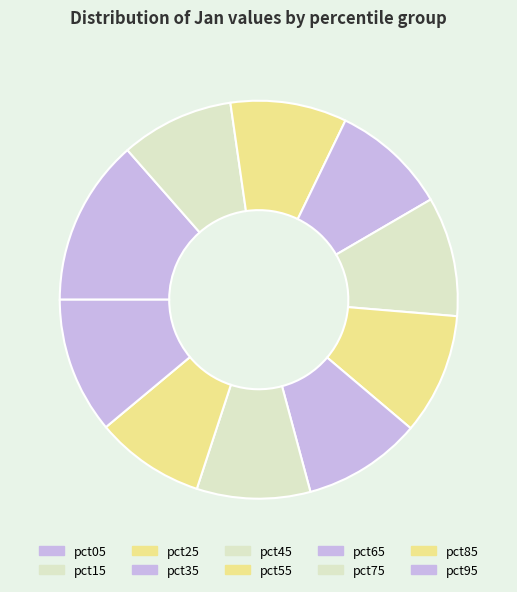

What portion of the pie excludes pct15?

90.8%